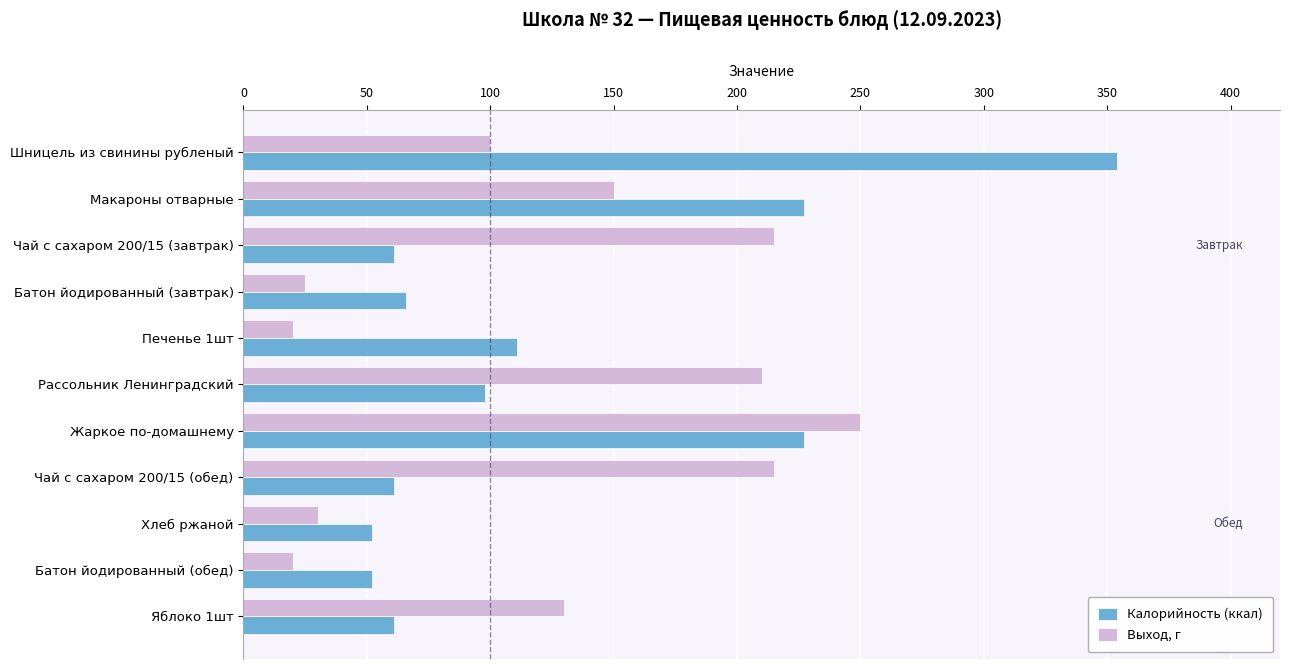

Where is Выход, г nearest to the value 135?

Яблоко 1шт